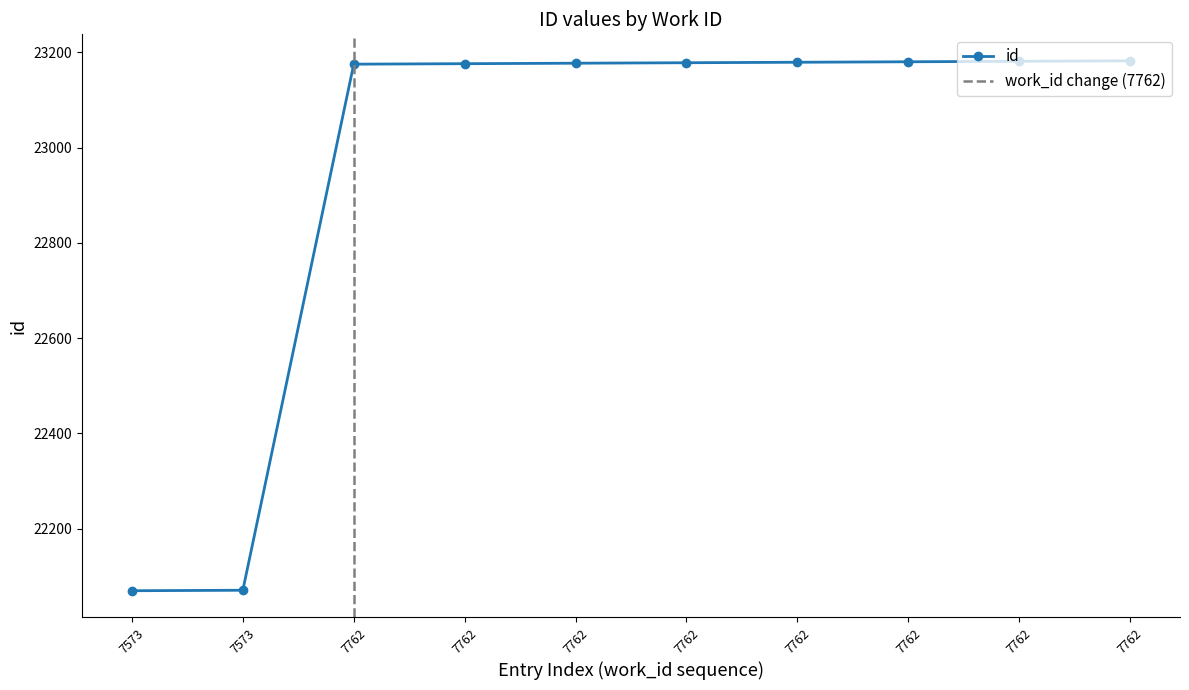

What is the value of the 10th point from the left?

23175